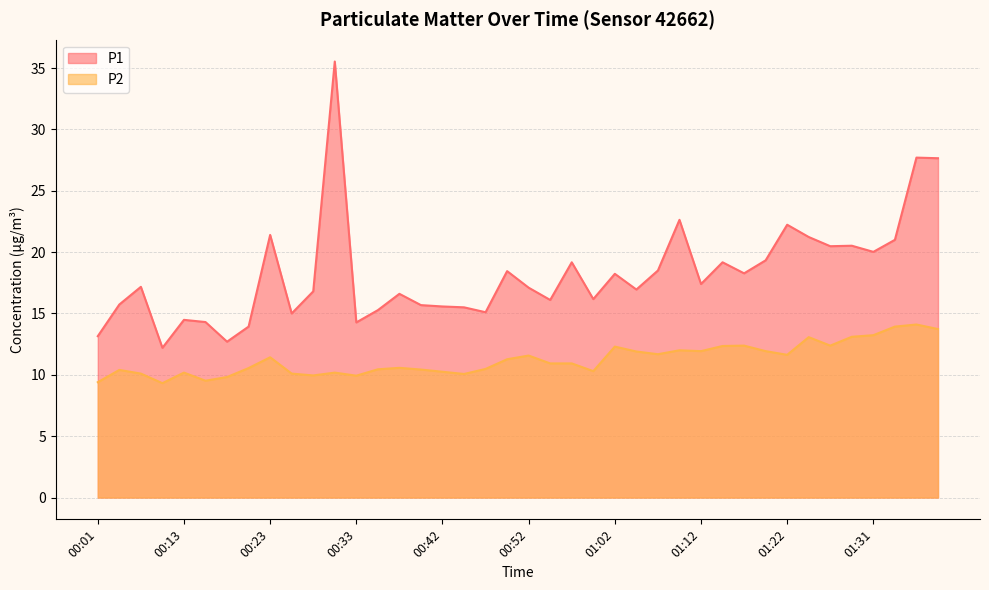

What is the sum of all P2 values?

449.8